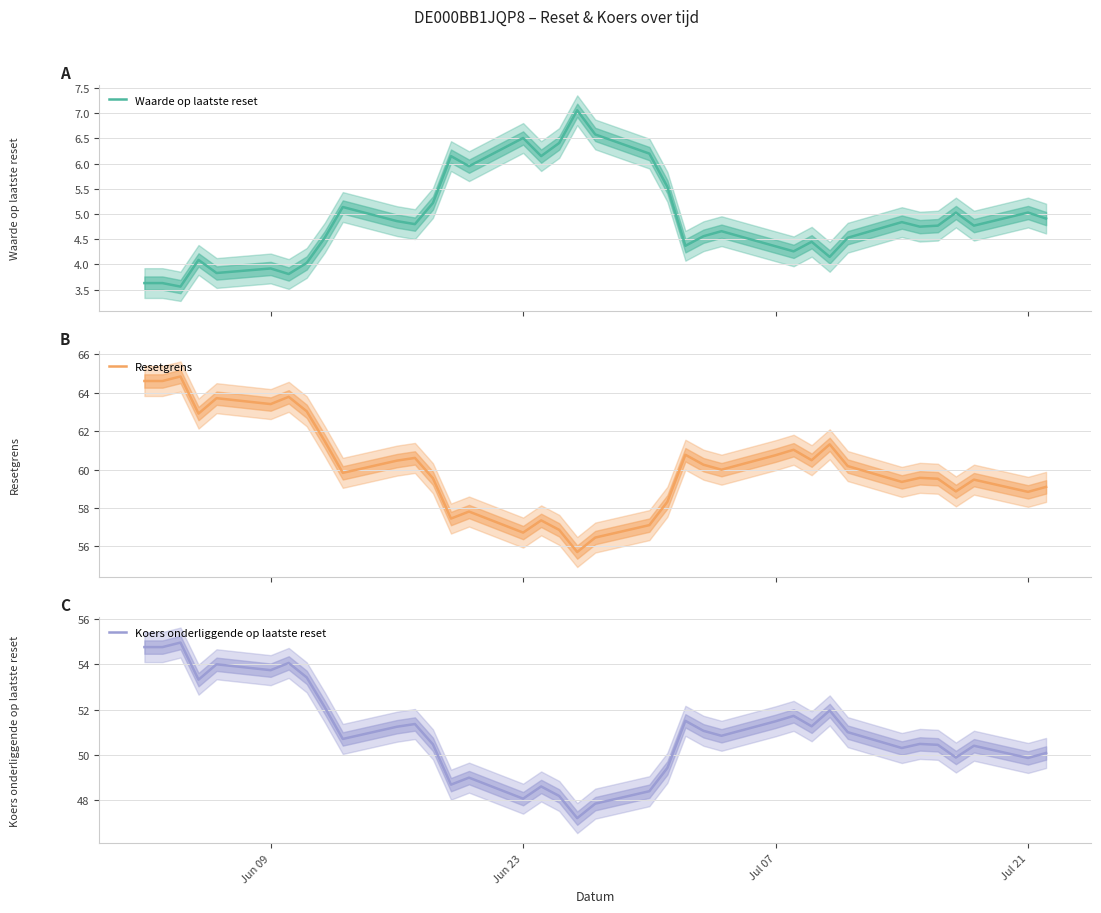

True or false: Waarde op laatste reset and Resetgrens intersect in this chart.

False